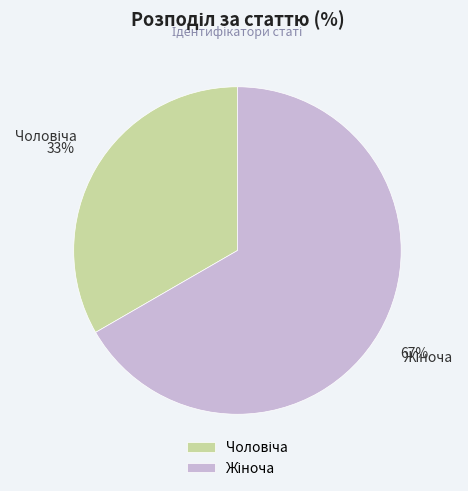

Count the number of slices in the pie.

2